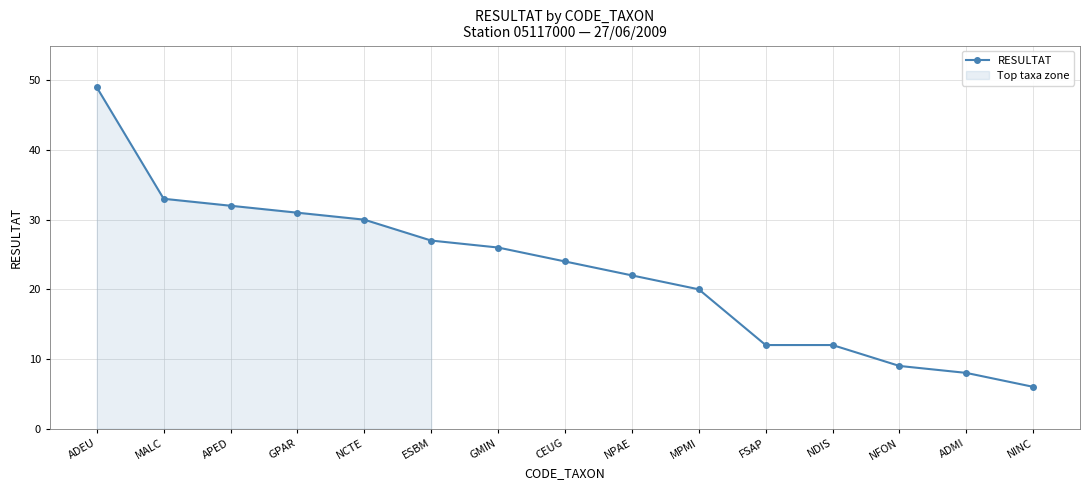

How many values are below 24?

7